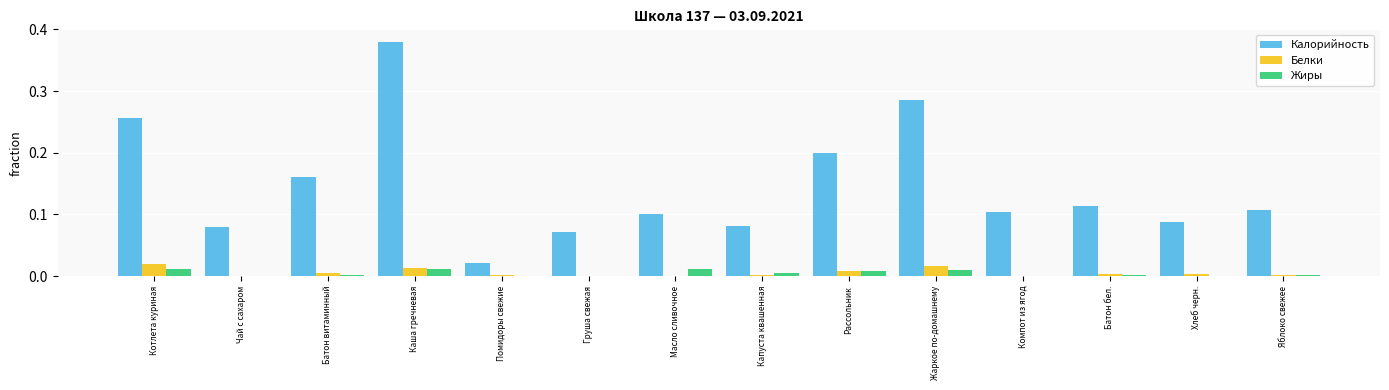

Which label corresponds to the largest value in the chart?

Каша гречневая